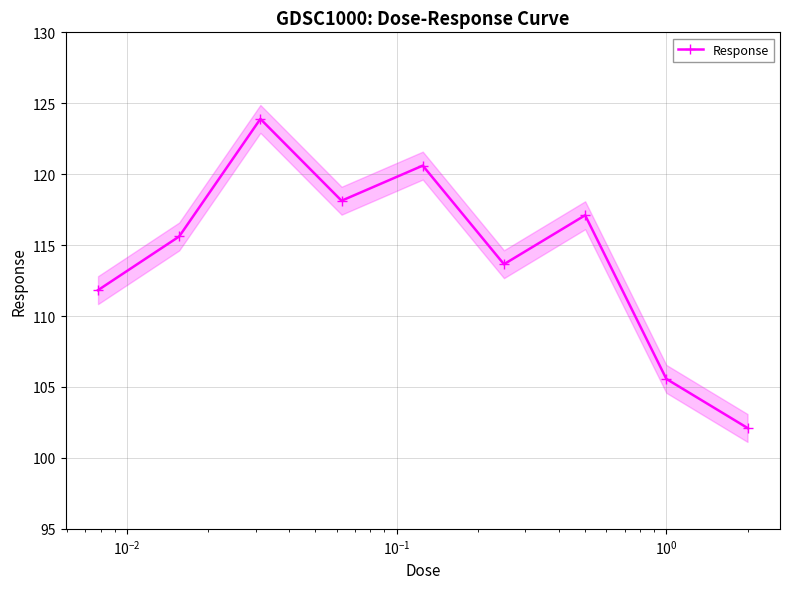

How many lines are shown in the chart?

1